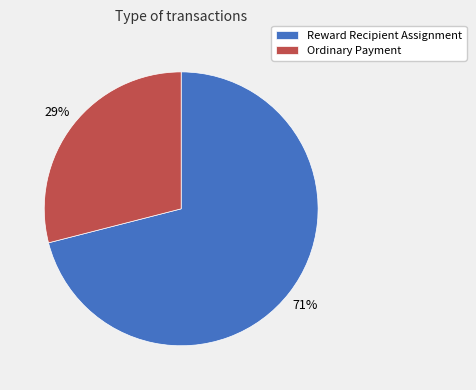

Is the sum of Reward Recipient Assignment and Ordinary Payment greater than half?

Yes